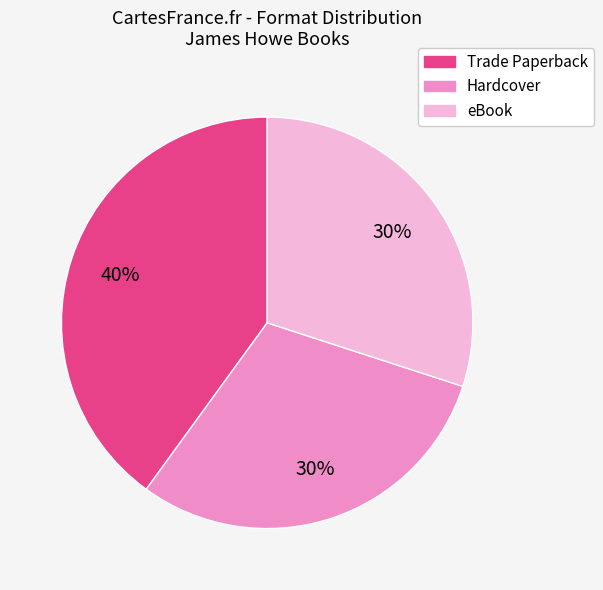

Count the number of slices in the pie.

3